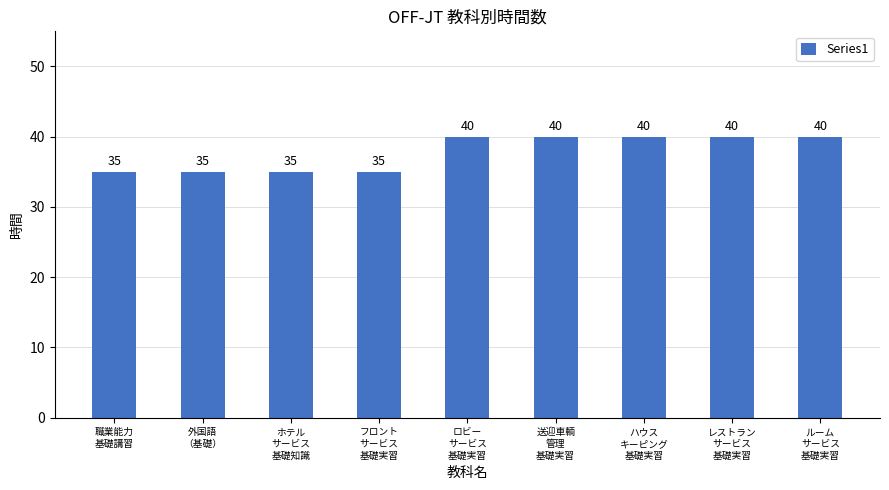

What is the maximum value shown in the chart?

40